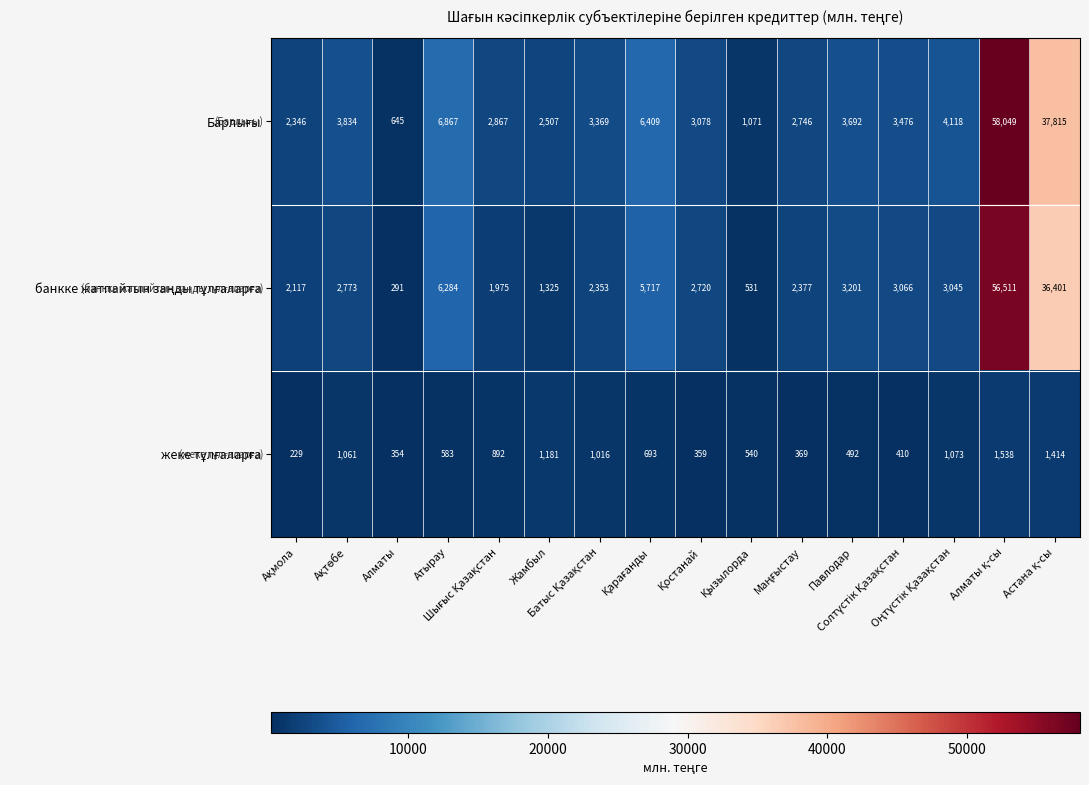

How many data points does each series have?

16